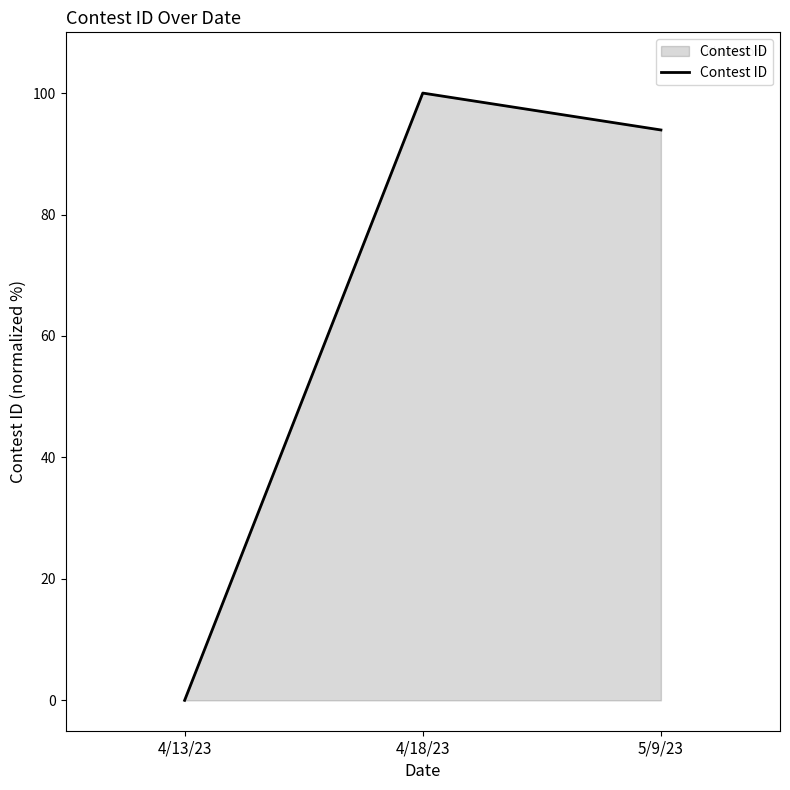

List the labels in order of value, smallest first.

4/13/23, 5/9/23, 4/18/23